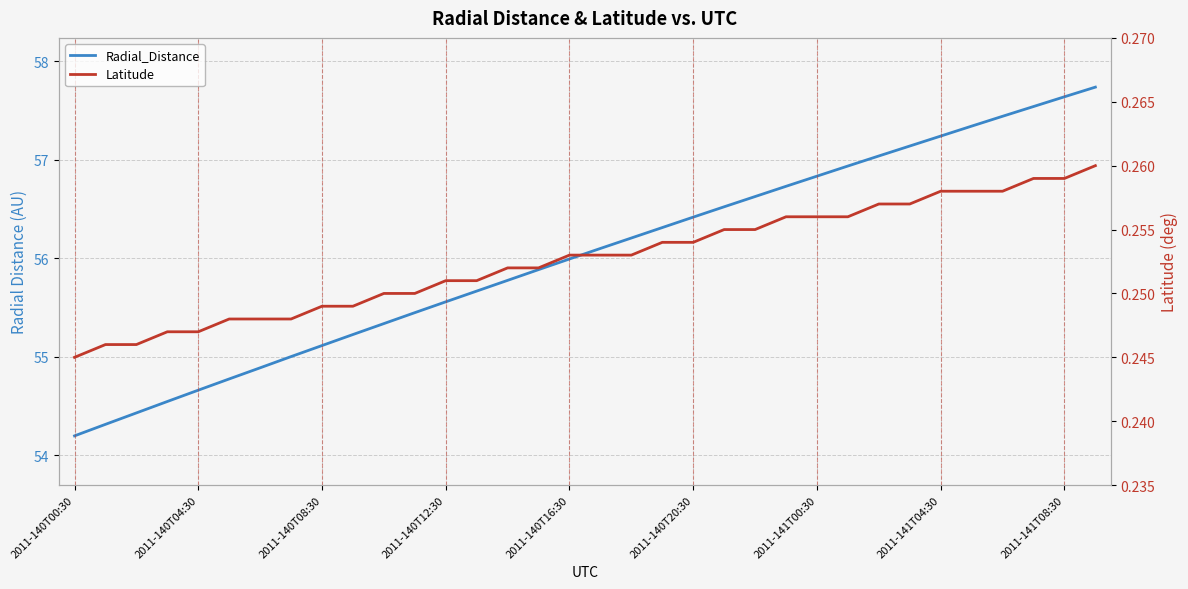

What is the value of the Latitude point at the 2nd from the left?

0.2